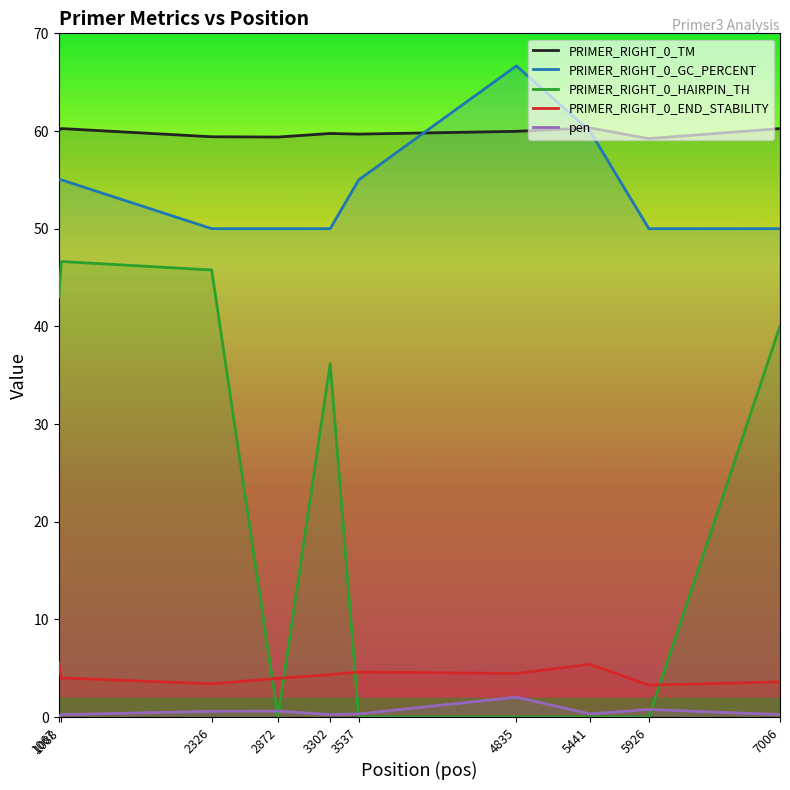

What is the value of the PRIMER_RIGHT_0_TM point at the 4th from the left?

59.4